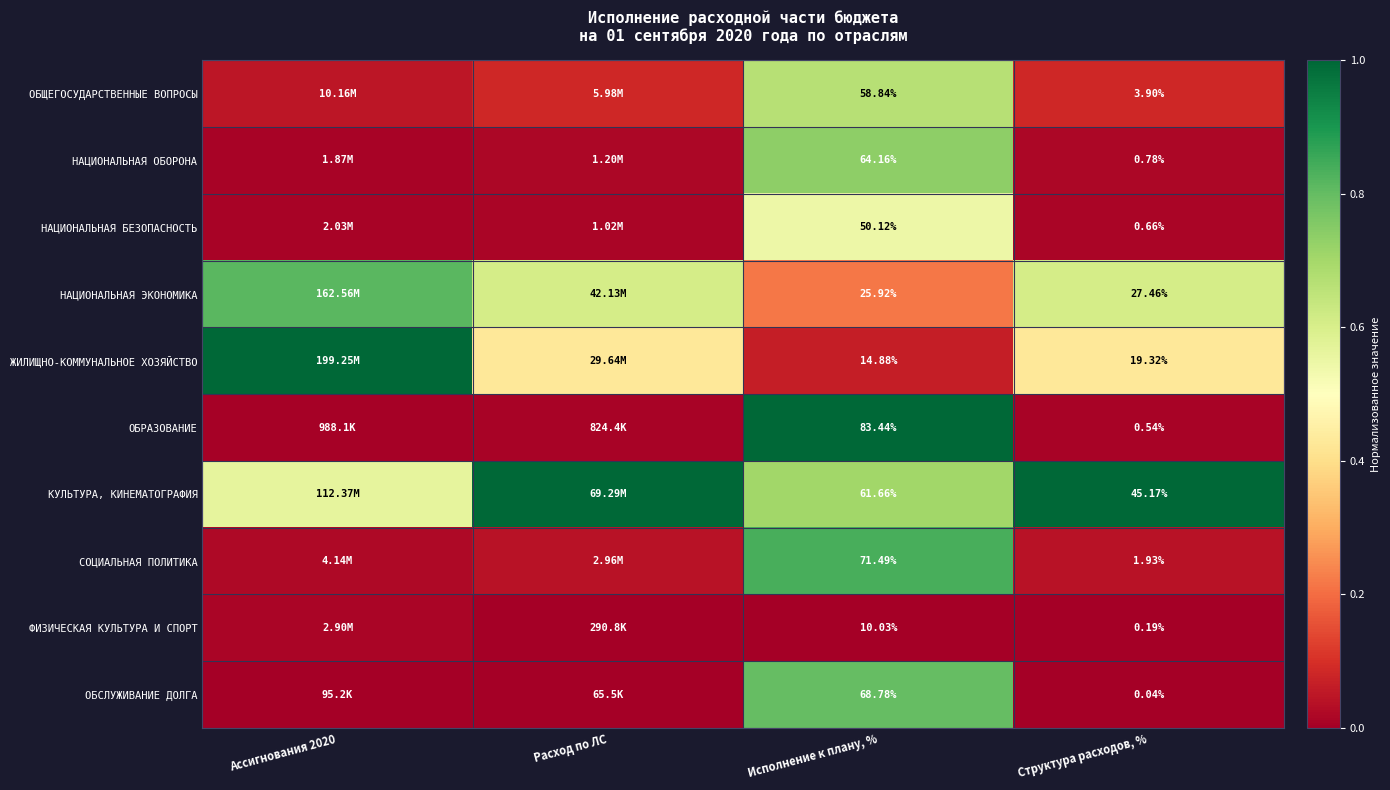

At which category is the sum across all series the highest?

Исполнение к плану, %